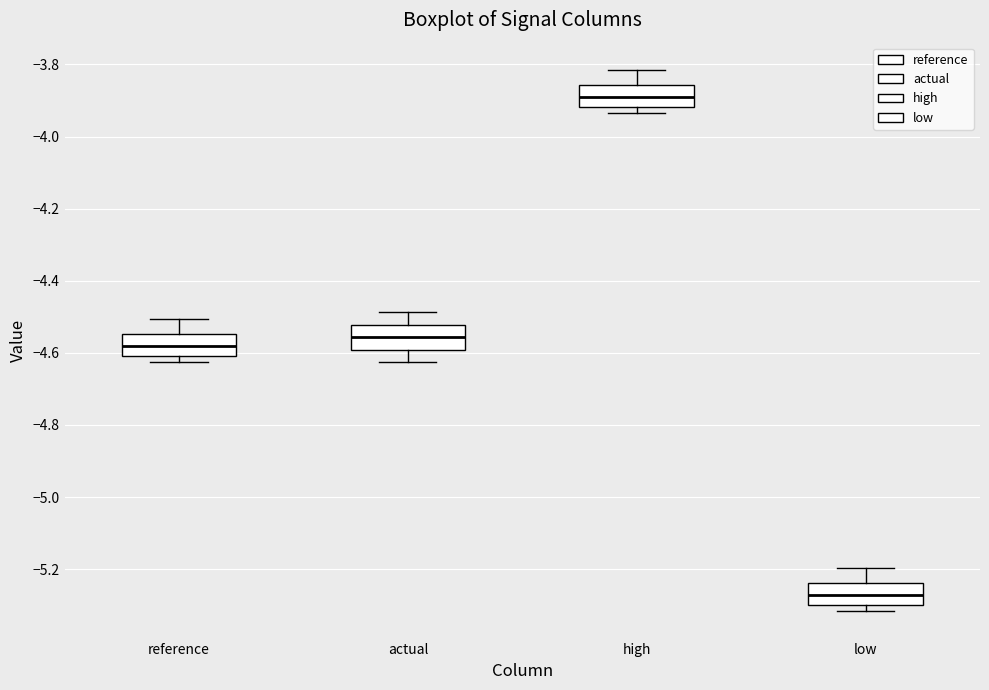

Reading left to right, transcribe this box plot: for each box, give where its median line is, the range the box spans, and where its two whiskers end, as read against the y-axis. The values are not printed on the chart, so give them approximately, as read against the axis.

reference: median -4.58, box -4.60 to -4.54, whiskers -4.62 to -4.50
actual: median -4.56, box -4.60 to -4.52, whiskers -4.62 to -4.48
high: median -3.90, box -3.92 to -3.86, whiskers -3.94 to -3.82
low: median -5.28, box -5.30 to -5.24, whiskers -5.32 to -5.20